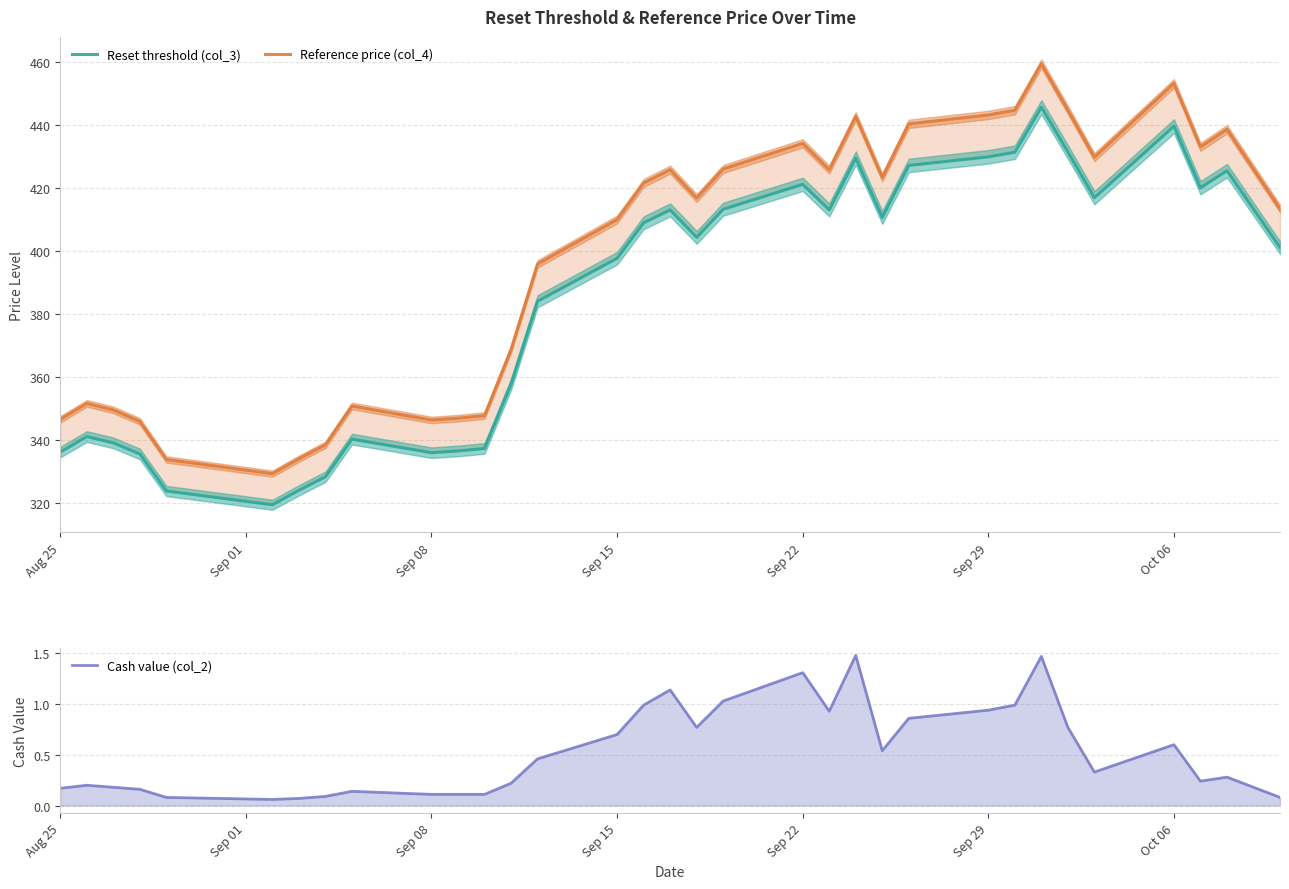

Is the value of Reset threshold (col_3) at 23 greater than the value of Cash value (col_2) at 25?

Yes